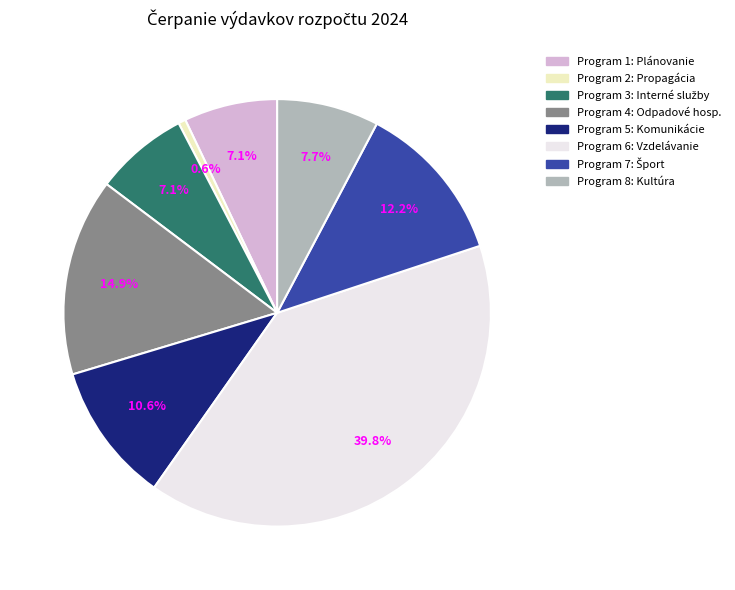

To the nearest percent, what is the average slice percentage?

12%